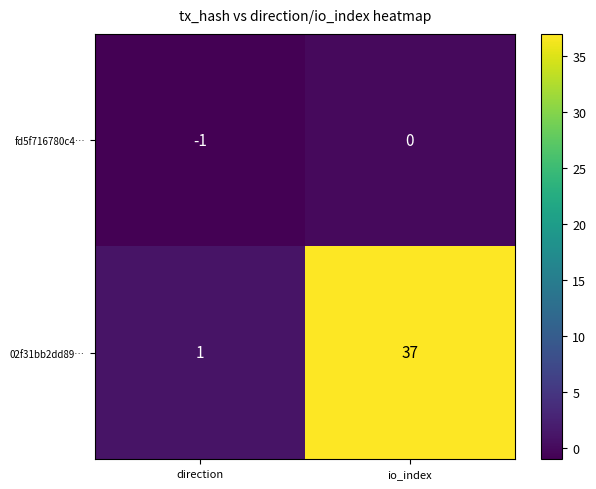

At which category is the sum across all series the highest?

io_index